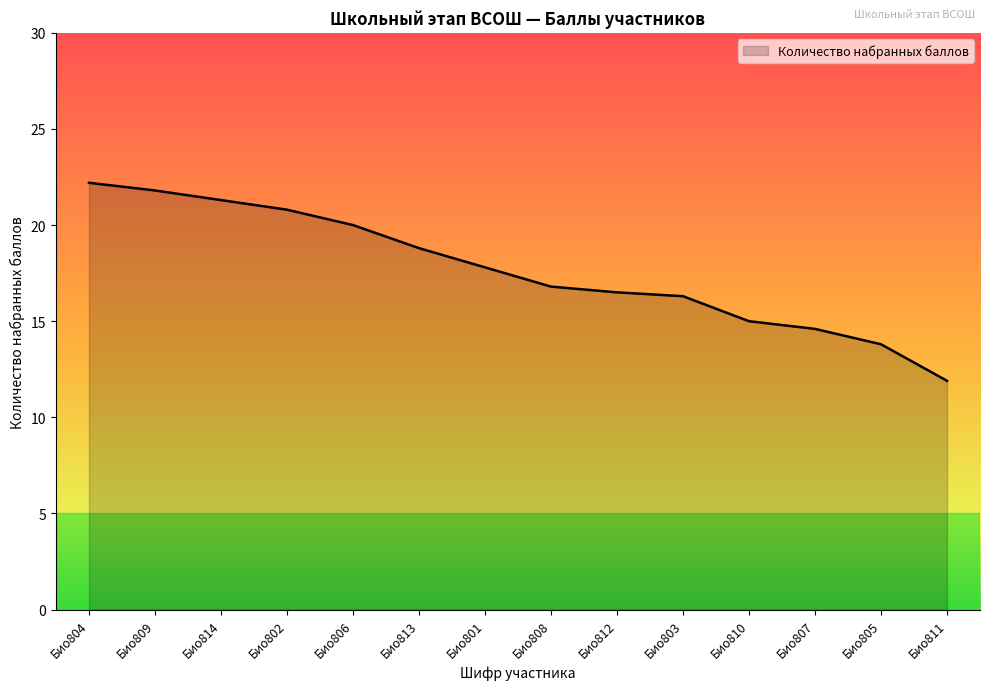

At which label does the data first exceed 17?

Био804